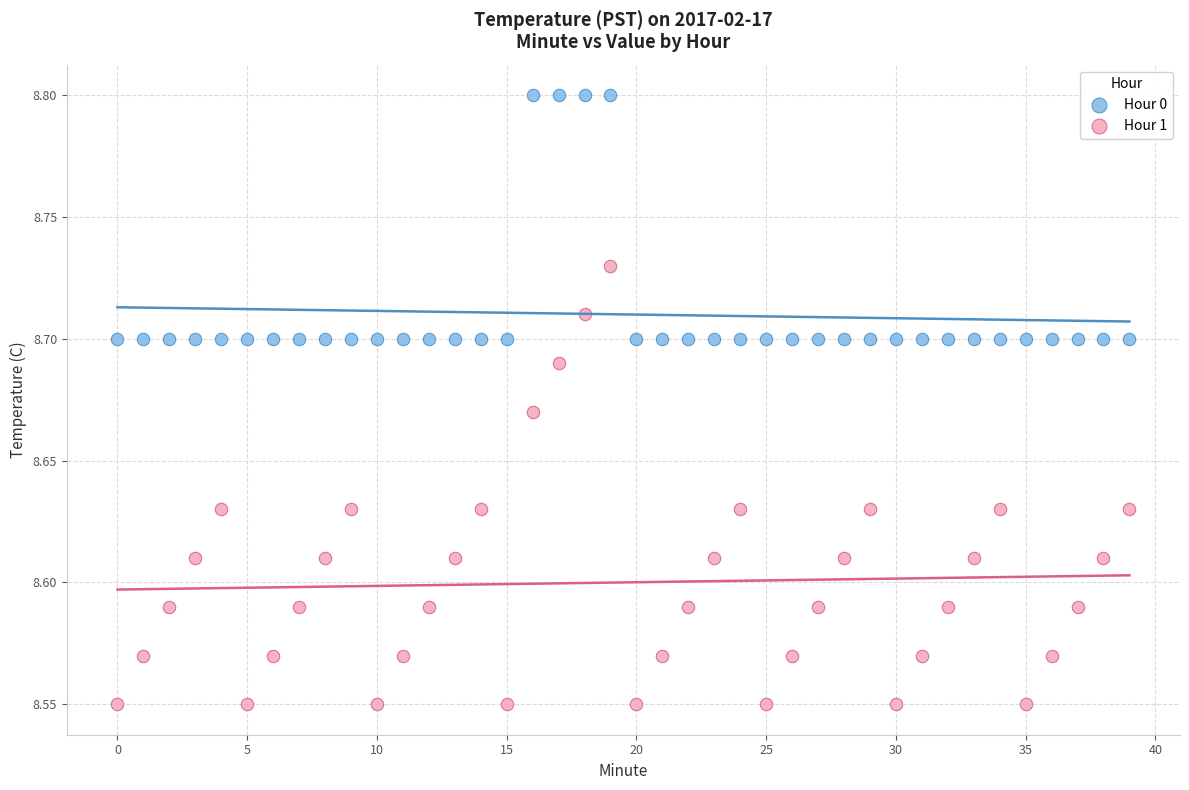

Which series contains the highest Y value?

Hour 0